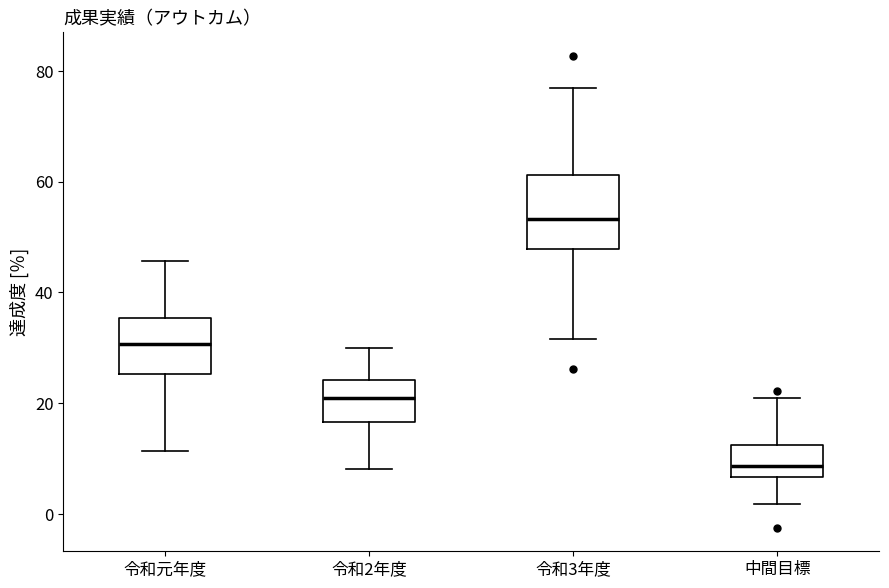

Reading left to right, transcribe this box plot: for each box, give where its median line is, the range the box spans, and where its two whiskers end, as read against the y-axis. The values are not printed on the chart, so give them approximately, as read against the axis.

令和元年度: median 30, box 26 to 36, whiskers 12 to 46
令和2年度: median 20, box 16 to 24, whiskers 8 to 30
令和3年度: median 54, box 48 to 62, whiskers 32 to 76
中間目標: median 8, box 6 to 12, whiskers 2 to 22